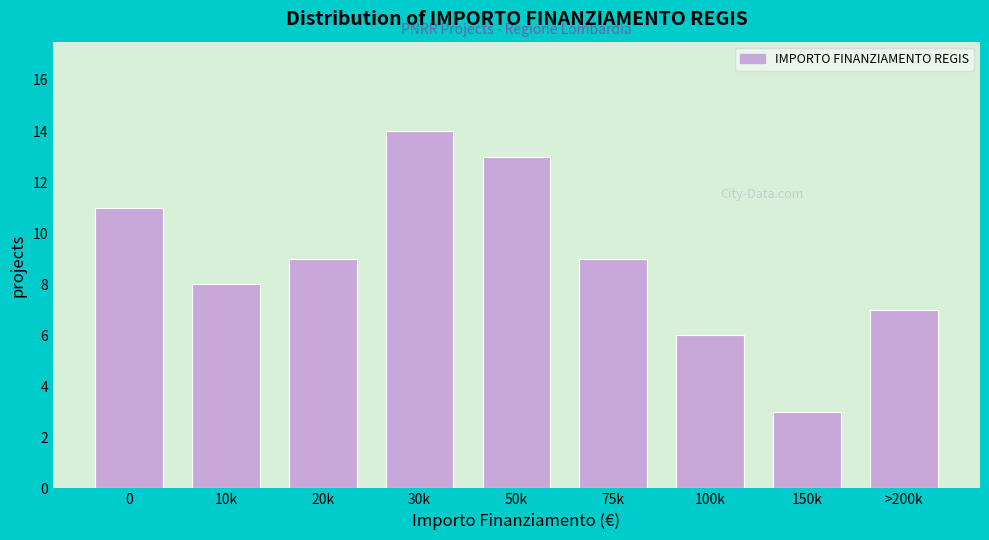

Reading left to right, list all the values displayed in this chart.

11	8	9	14	13	9	6	3	7